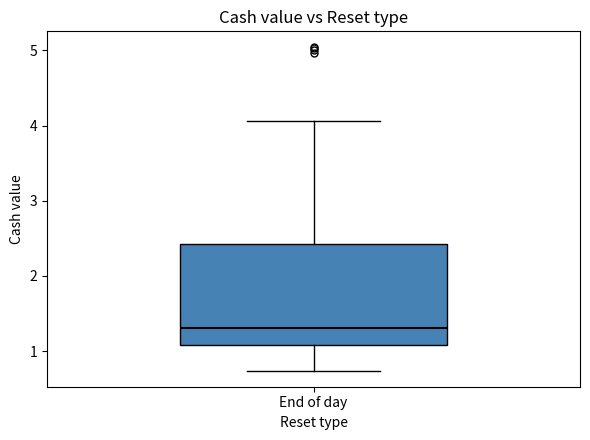

Transcribe this box plot: give where the median line is, the range the box spans, and where the two whiskers end, as read against the y-axis. The values are not printed on the chart, so give them approximately, as read against the axis.

median 1.3, box 1.1 to 2.4, whiskers 0.7 to 4.1